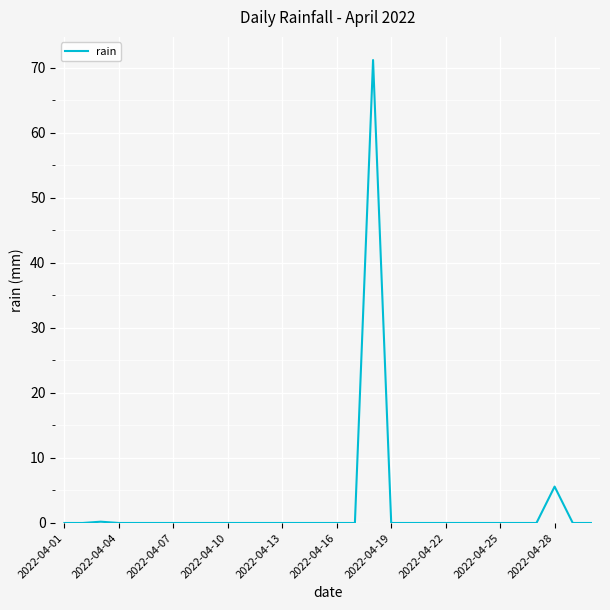

What is the greatest value displayed?

71.2